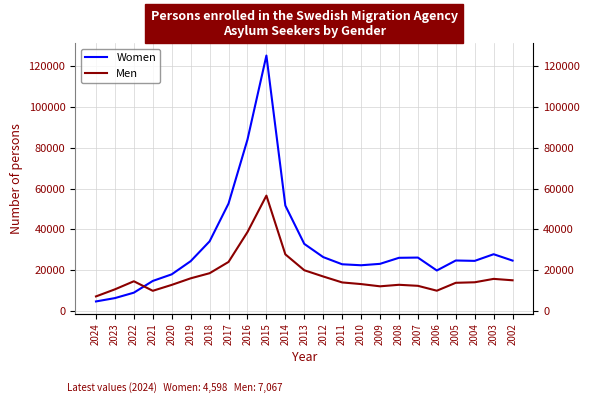

How many interior local peaks does the Men series have?

4